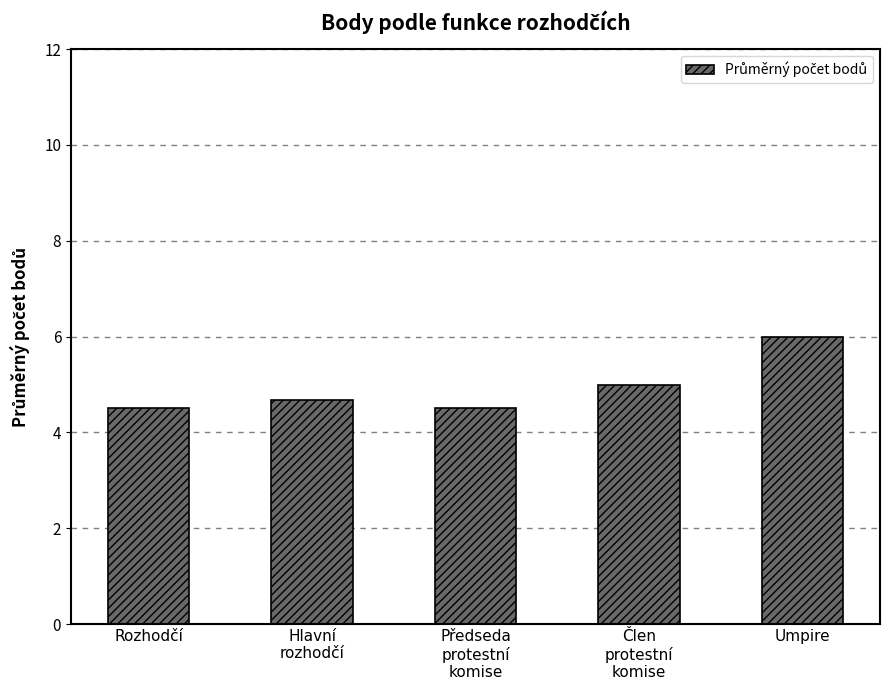

What is the difference between the maximum and minimum values?

1.5